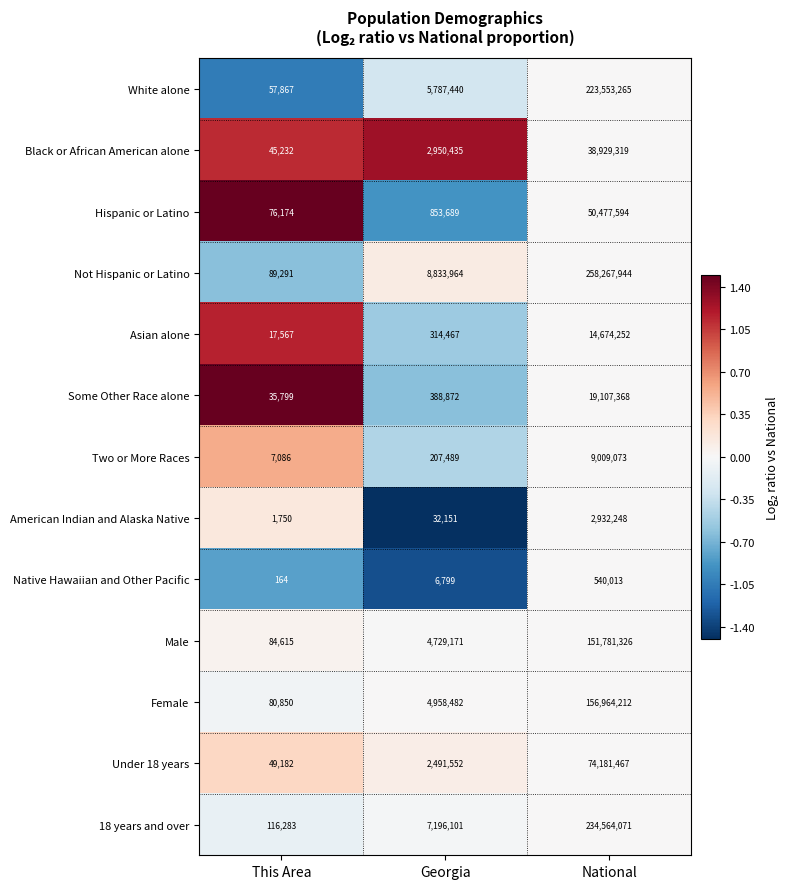

Is the value of Asian alone at This Area greater than the value of Some Other Race alone at National?

No